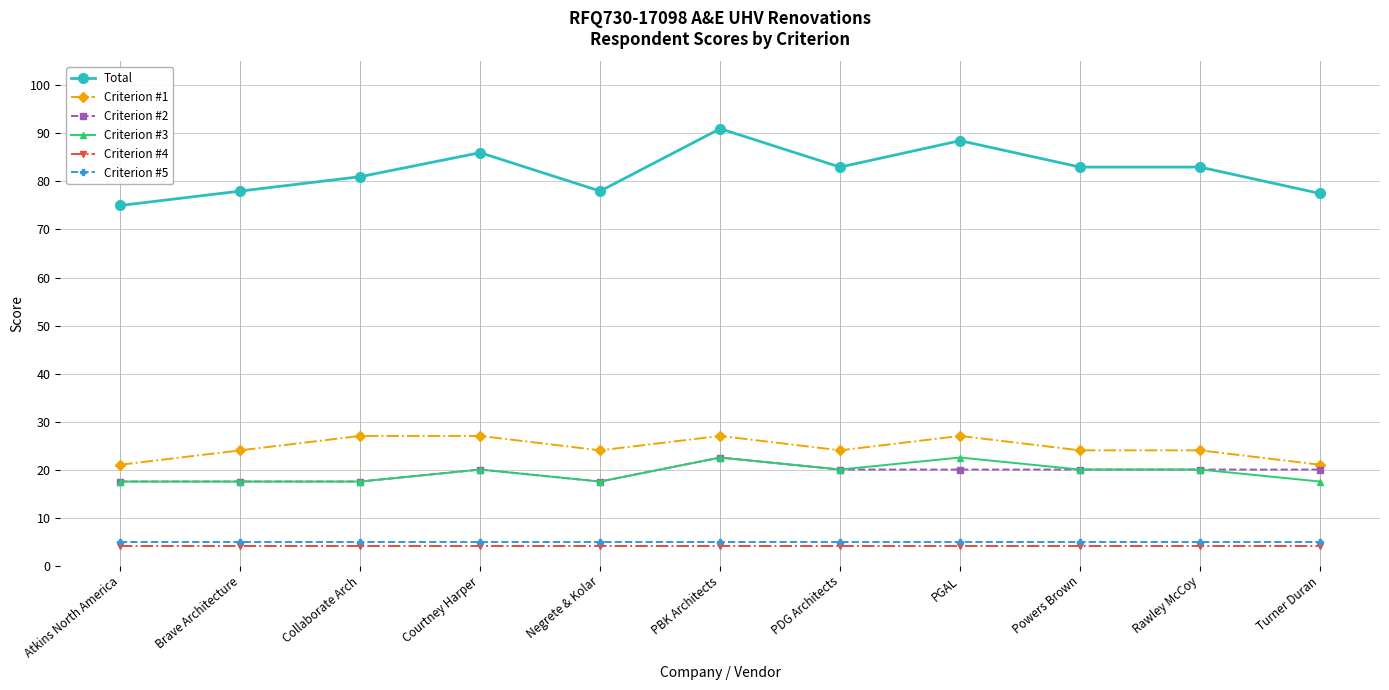

The value of Criterion #5 at Courtney Harper is 5.0. True or false?

True